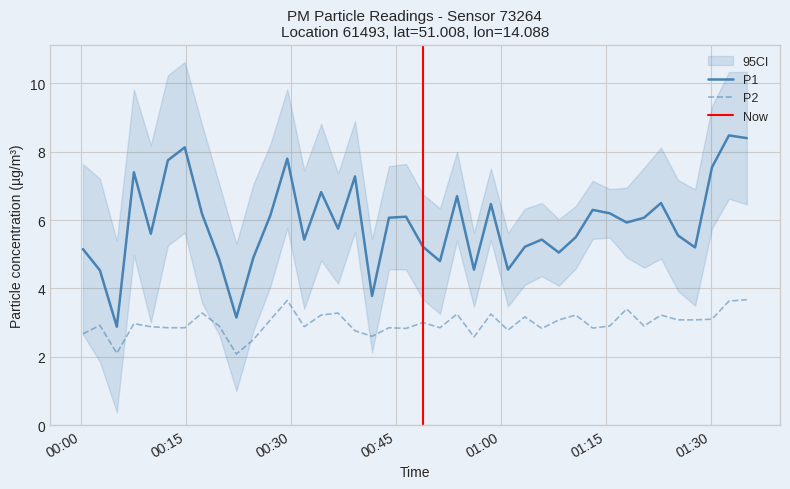

What is the minimum value for P2?

2.1